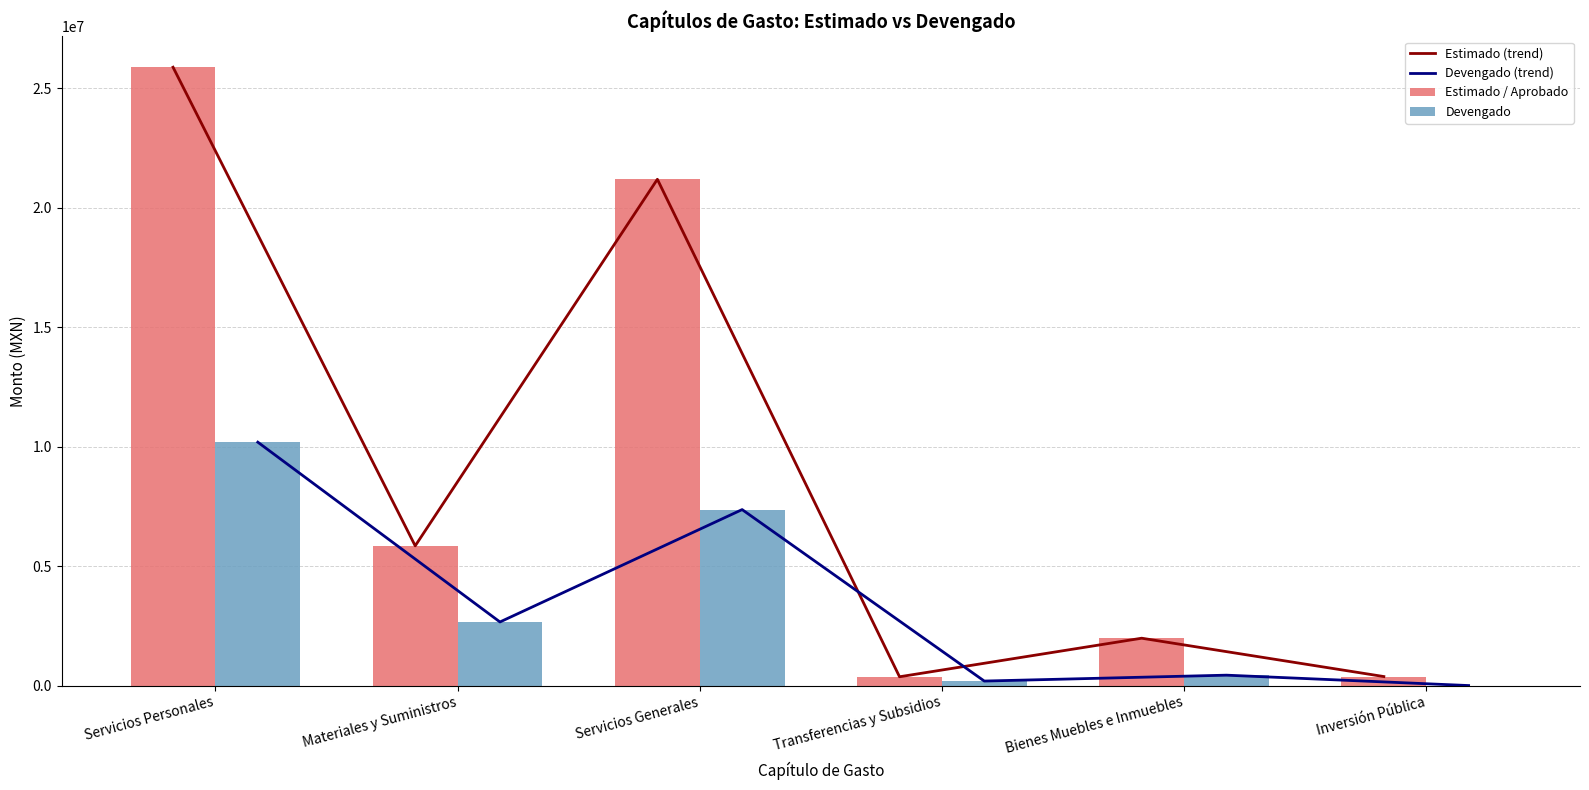

How many groups of bars are there?

6